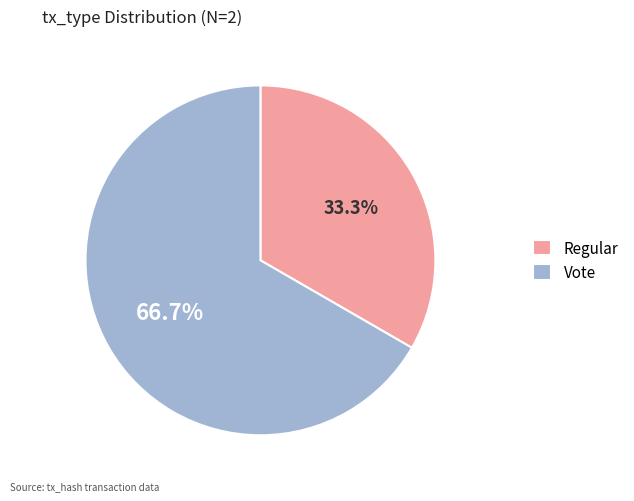

Count the number of slices in the pie.

2